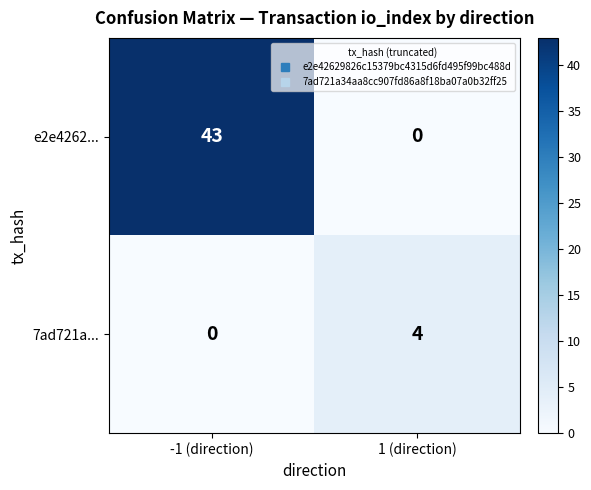

What is the sum of all e2e4262... values?

43